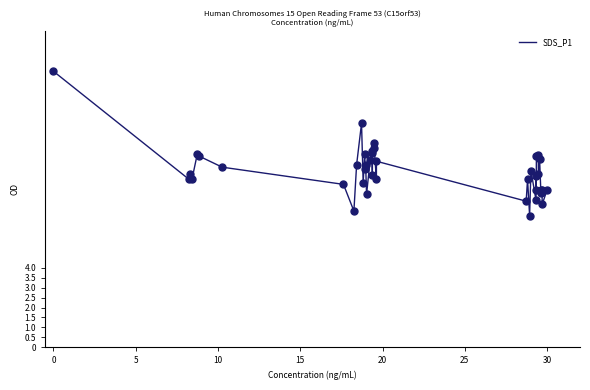

What is the difference between the maximum and minimum values?

7.3